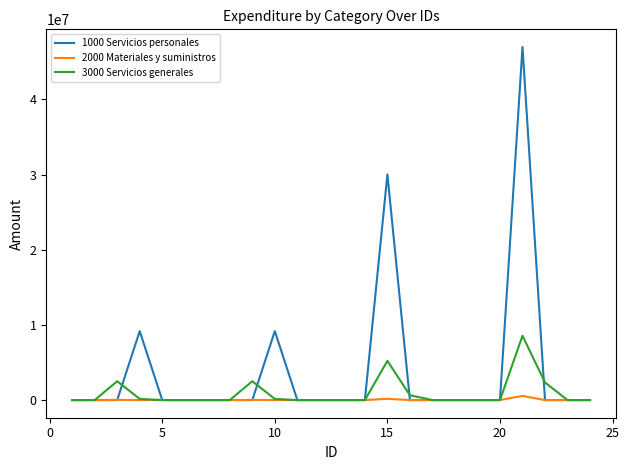

Which series has the widest spread of values?

1000 Servicios personales